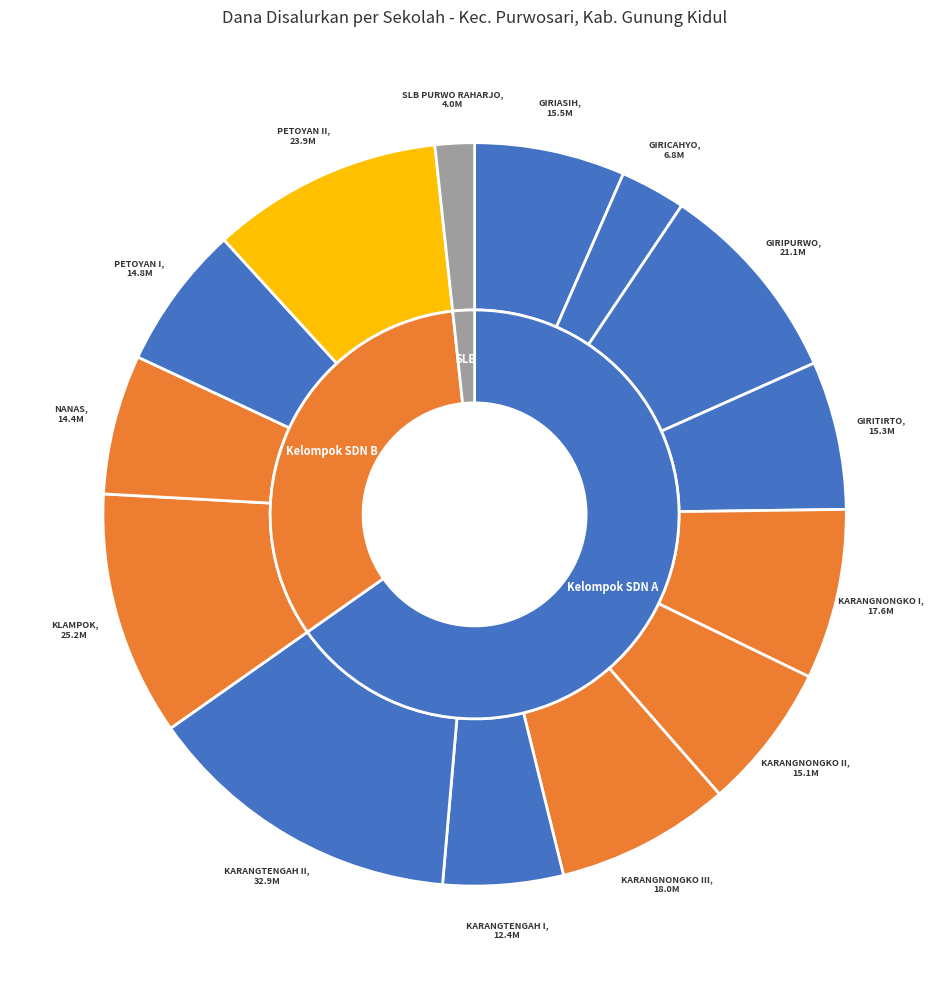

To the nearest percent, what is the combined percentage of SDN PETOYAN I PURWOSARI and SDN KARANGTENGAH I PURWOSARI?

11%